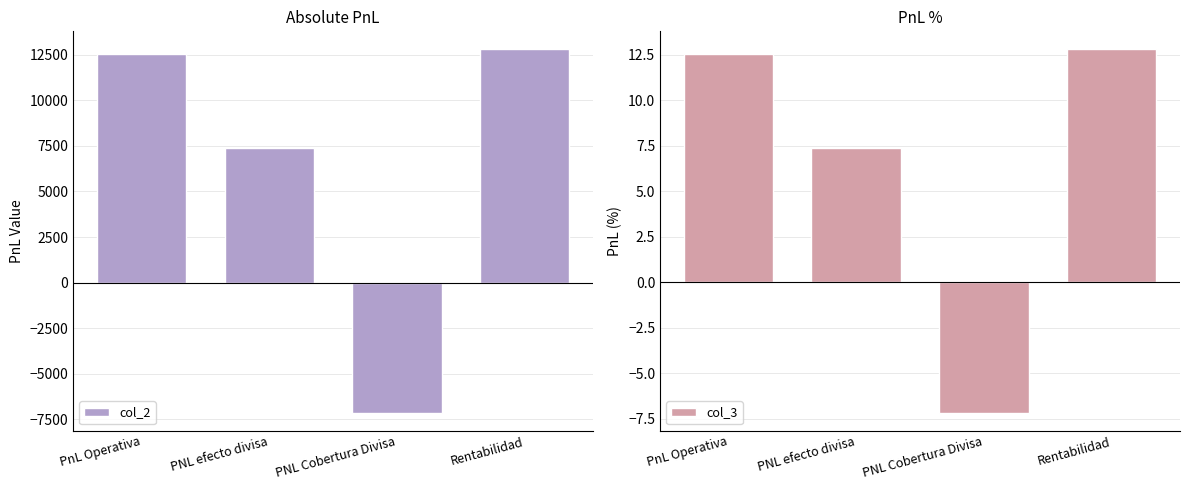

What is the approximate value of col_2 at PnL Operativa?

12533.9